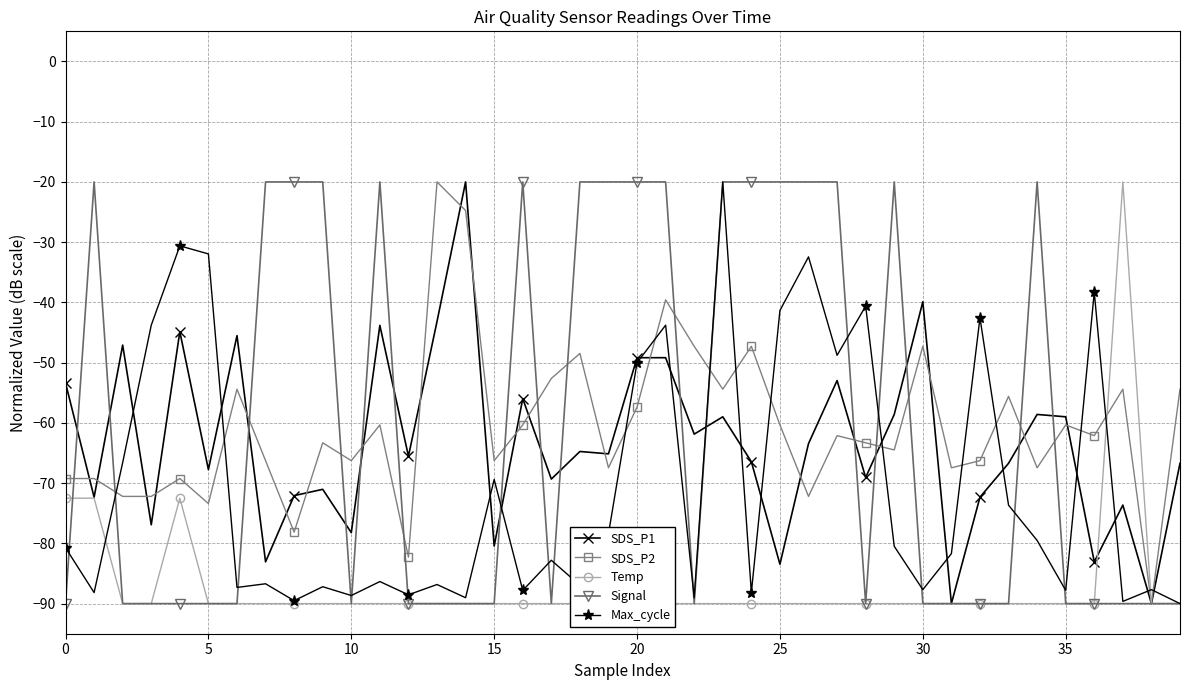

True or false: Signal has a value of -90.0 at 35.

True